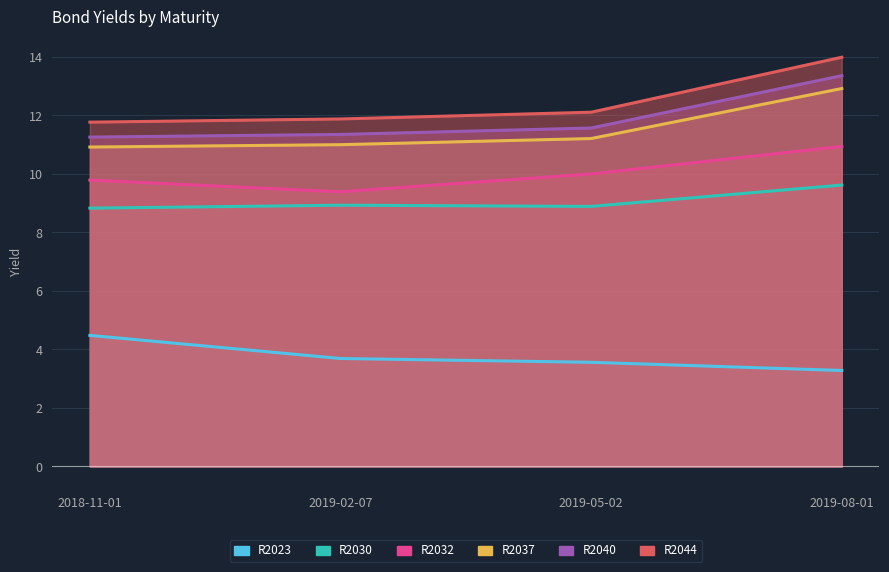

True or false: R2044 and R2037 cross at least once.

False